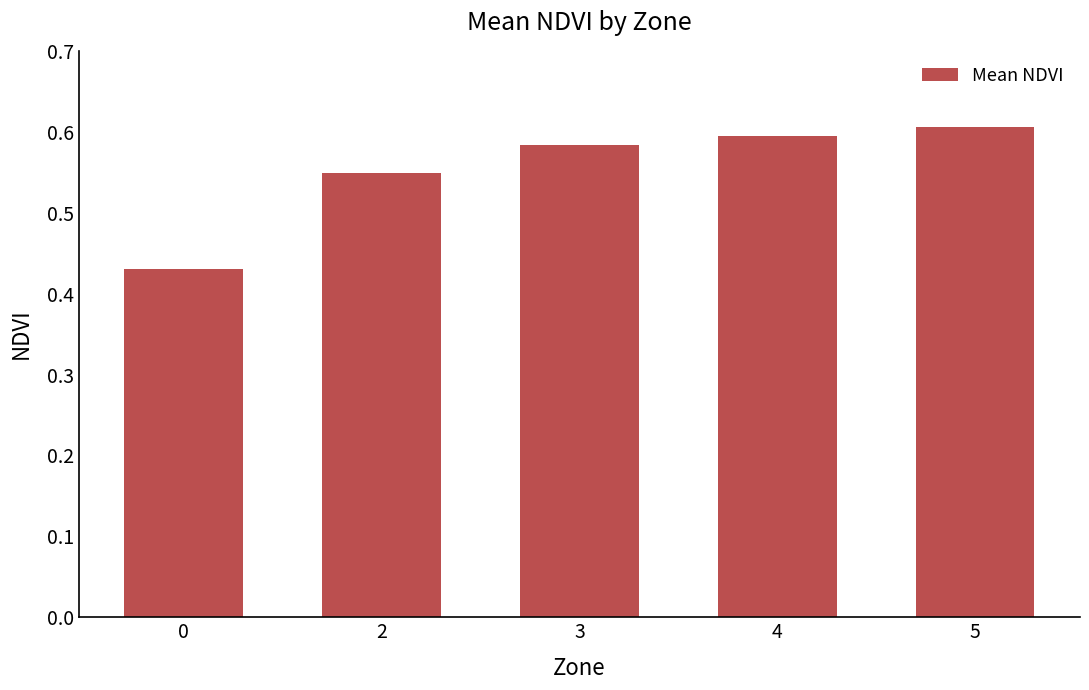

What is the change in value from 0 to 3?

+0.2